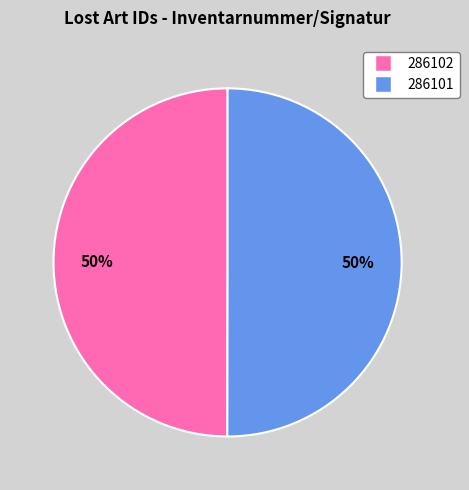

Combined, do 286102 and 286101 account for over 50%?

Yes